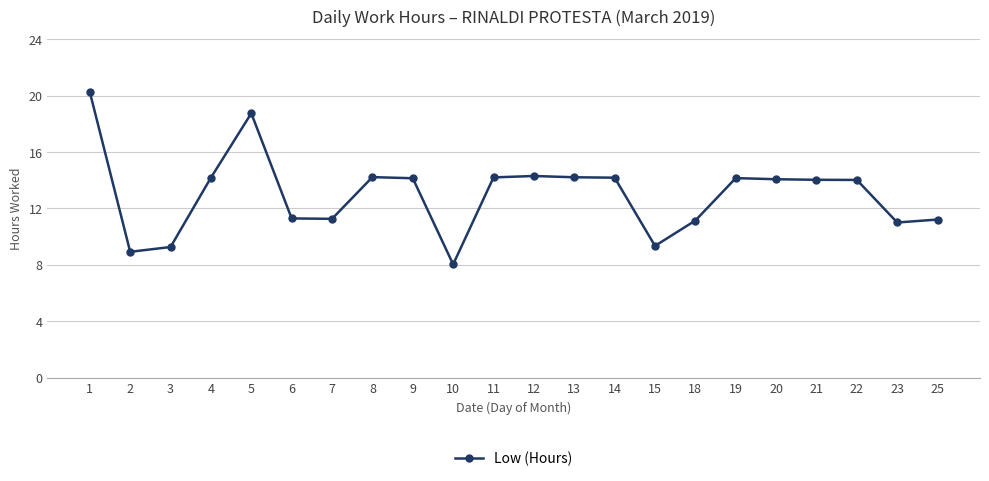

What is the sum of the values at 25 and 10?

19.2